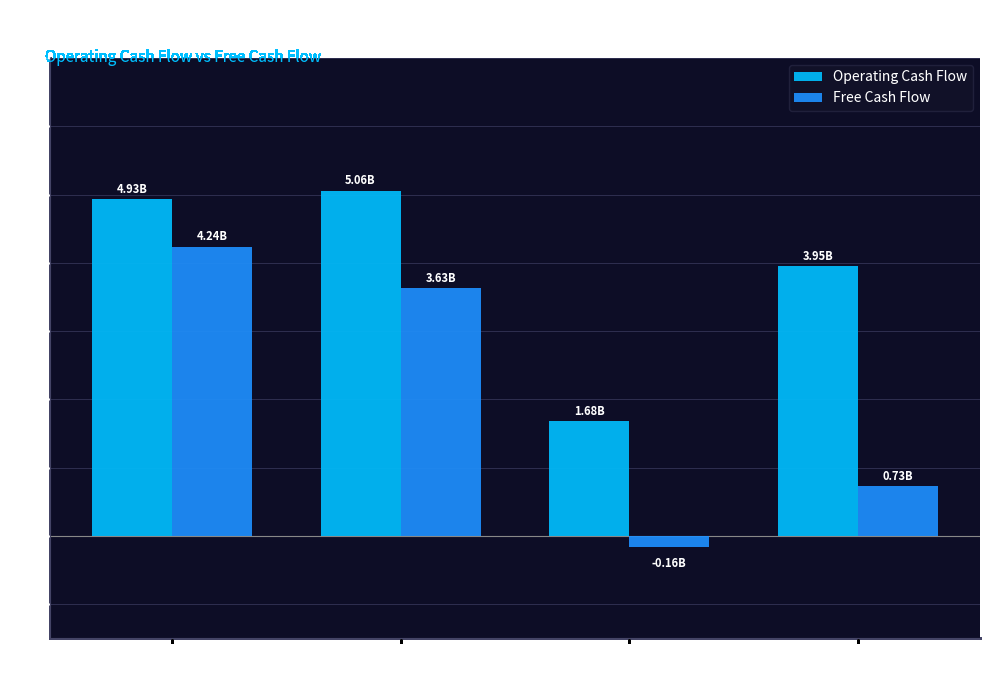

What are all the series names shown in the legend?

Operating Cash Flow, Free Cash Flow